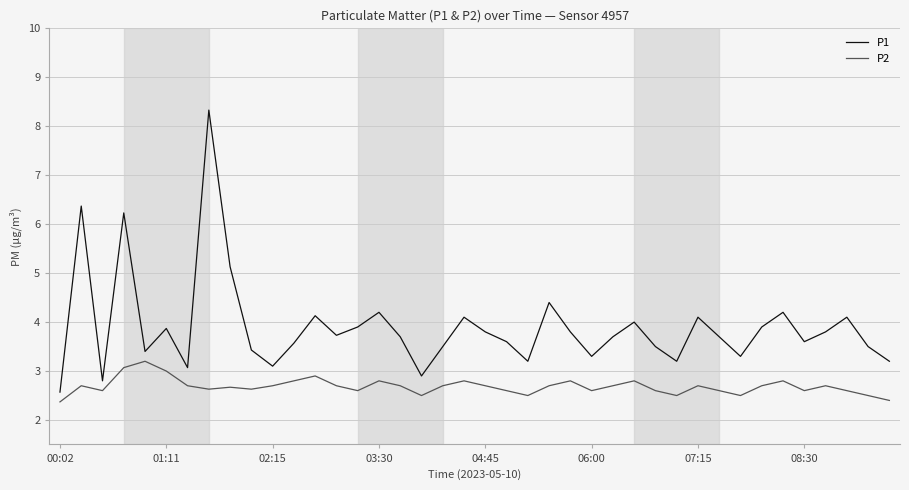

Which series has the largest total across all categories?

P1